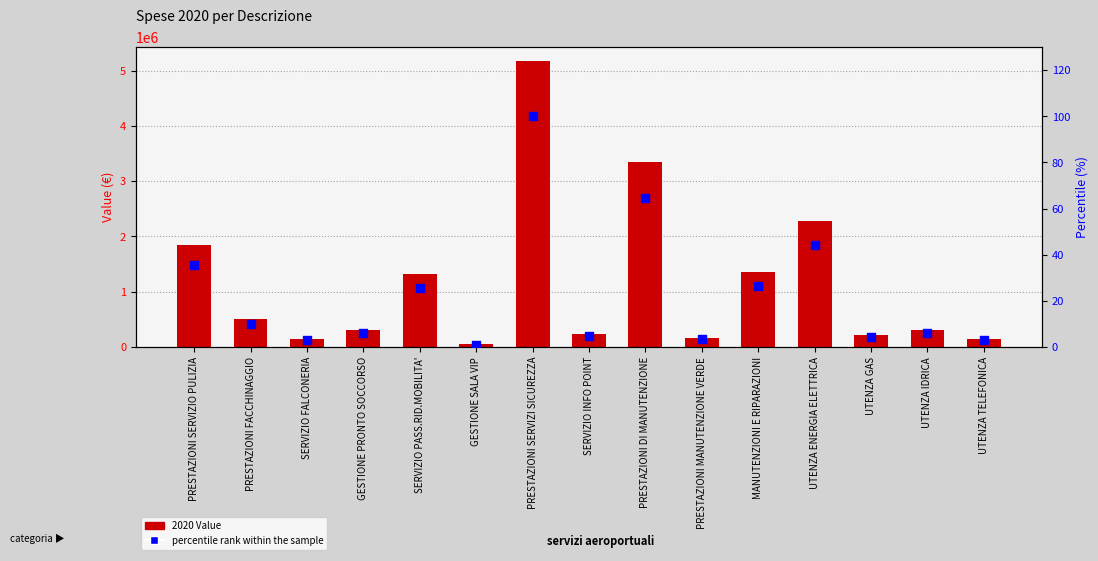

At which category is the sum across all series the highest?

PRESTAZIONI SERVIZI SICUREZZA